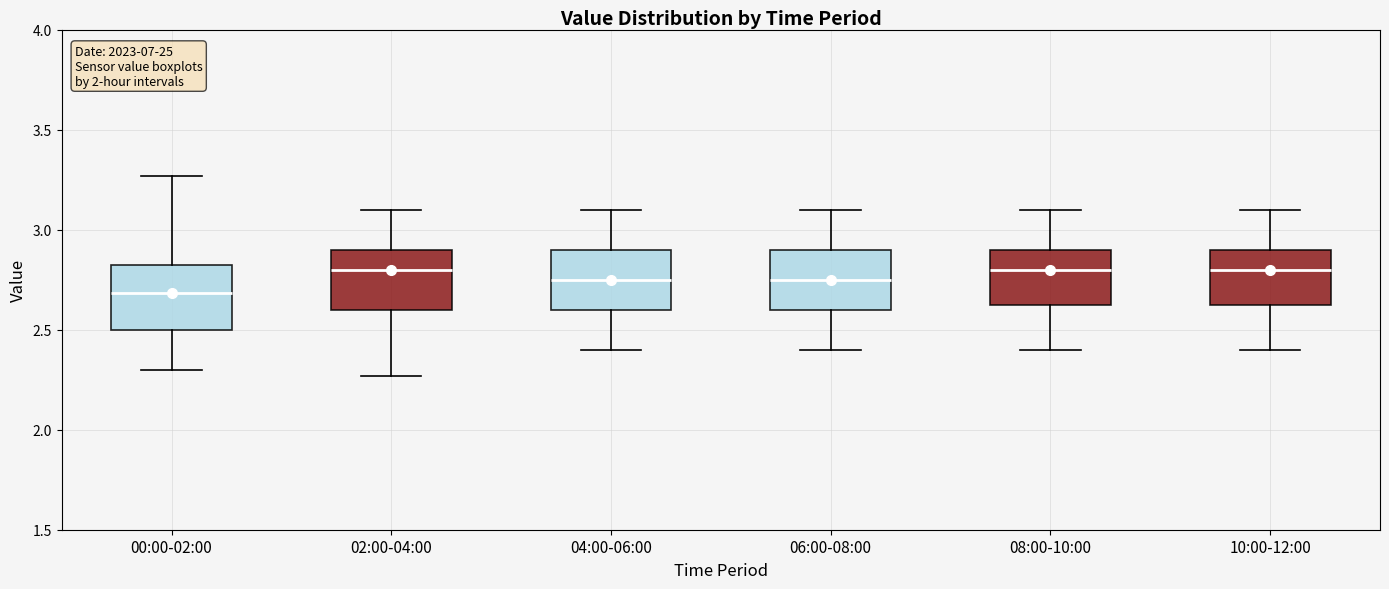

Reading left to right, read every box against the y-axis: the position of its median line, the range the box covers, and the ends of its whiskers. The values are not printed on the chart, so give them approximately, as read against the axis.

00:00-02:00: median 2.70, box 2.50 to 2.80, whiskers 2.30 to 3.25
02:00-04:00: median 2.80, box 2.60 to 2.90, whiskers 2.25 to 3.10
04:00-06:00: median 2.75, box 2.60 to 2.90, whiskers 2.40 to 3.10
06:00-08:00: median 2.75, box 2.60 to 2.90, whiskers 2.40 to 3.10
08:00-10:00: median 2.80, box 2.65 to 2.90, whiskers 2.40 to 3.10
10:00-12:00: median 2.80, box 2.65 to 2.90, whiskers 2.40 to 3.10